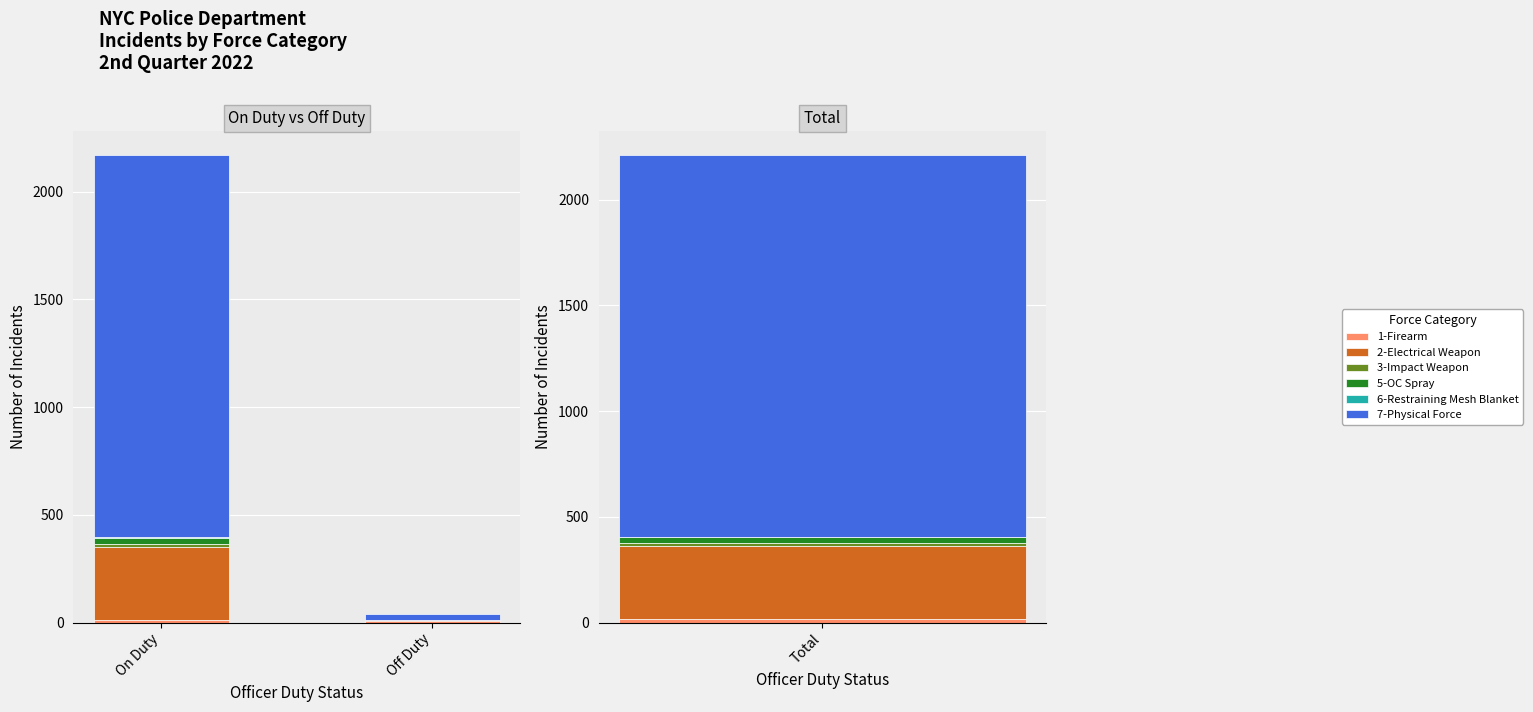

How many categories are shown in the chart?

2